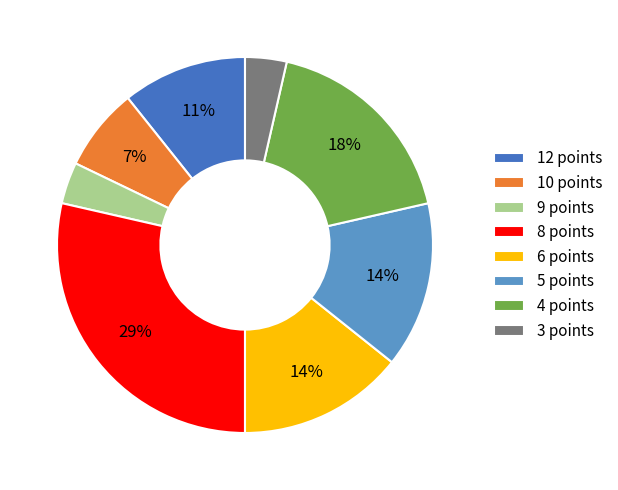

Which has a higher value, 3 points or 5 points?

5 points